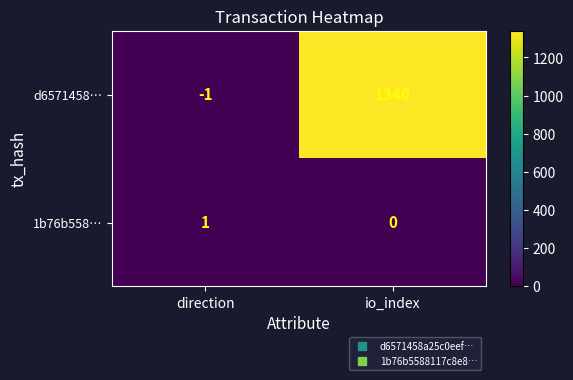

Which series has the largest range (max minus min)?

d6571458…